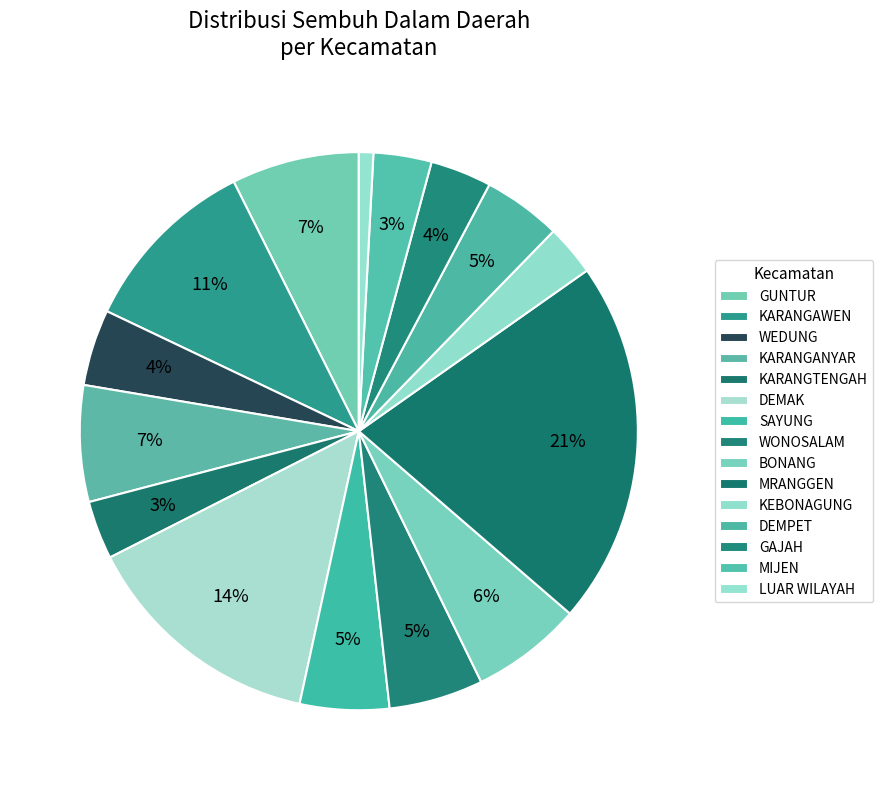

How many slices are in this pie chart?

15